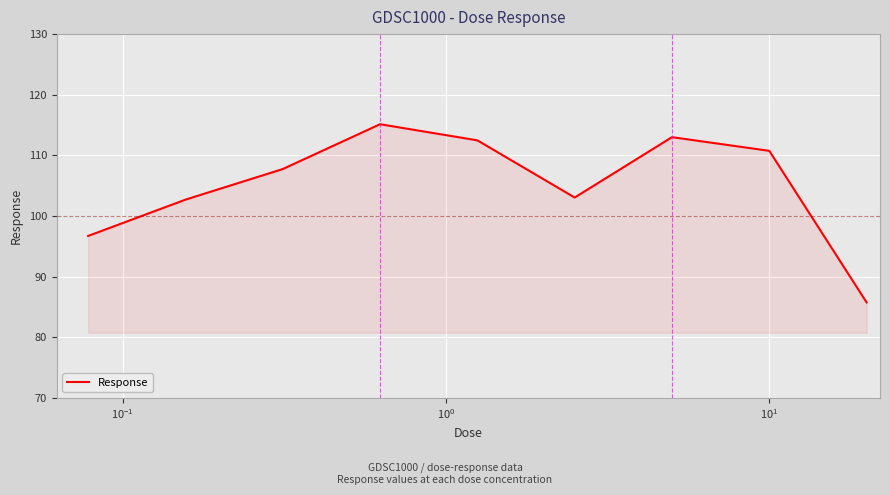

What is the smallest value displayed?

85.8